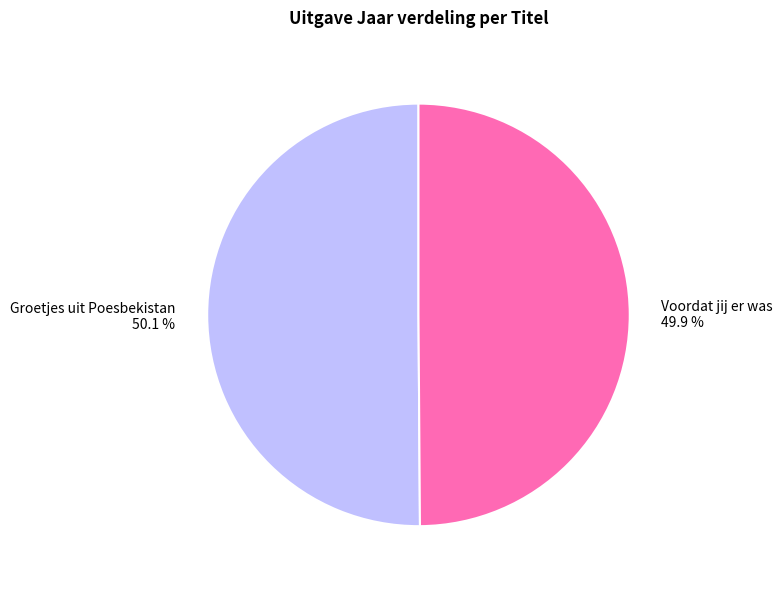

The Voordat jij er was slice represents 59% of the pie. True or false?

False